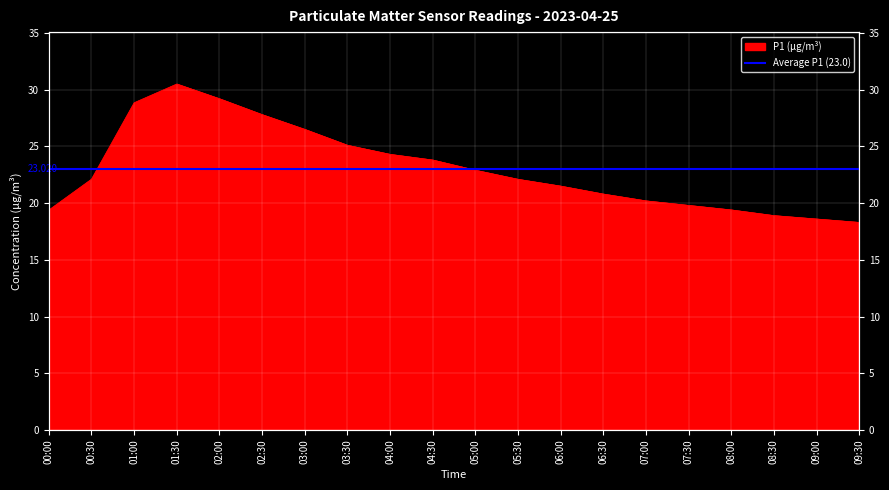

Where is the first local maximum?

01:30